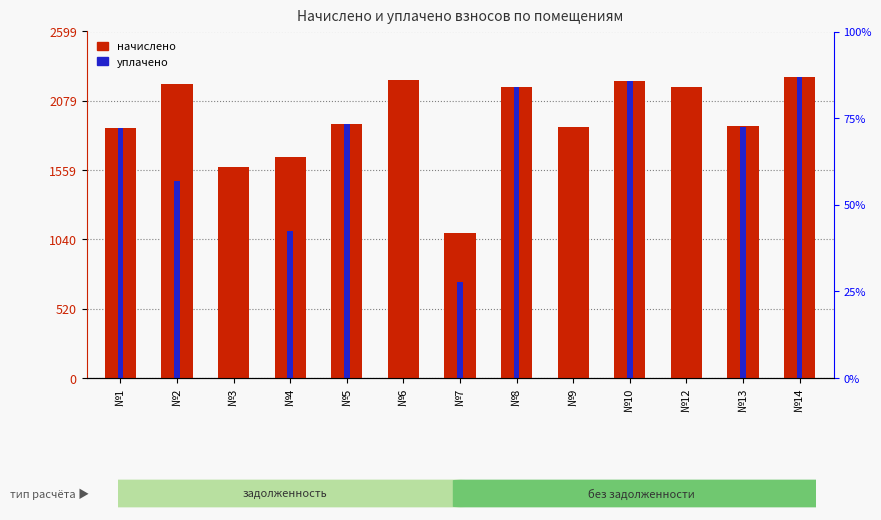

The value of начислено at №10 is 2230.7. True or false?

True